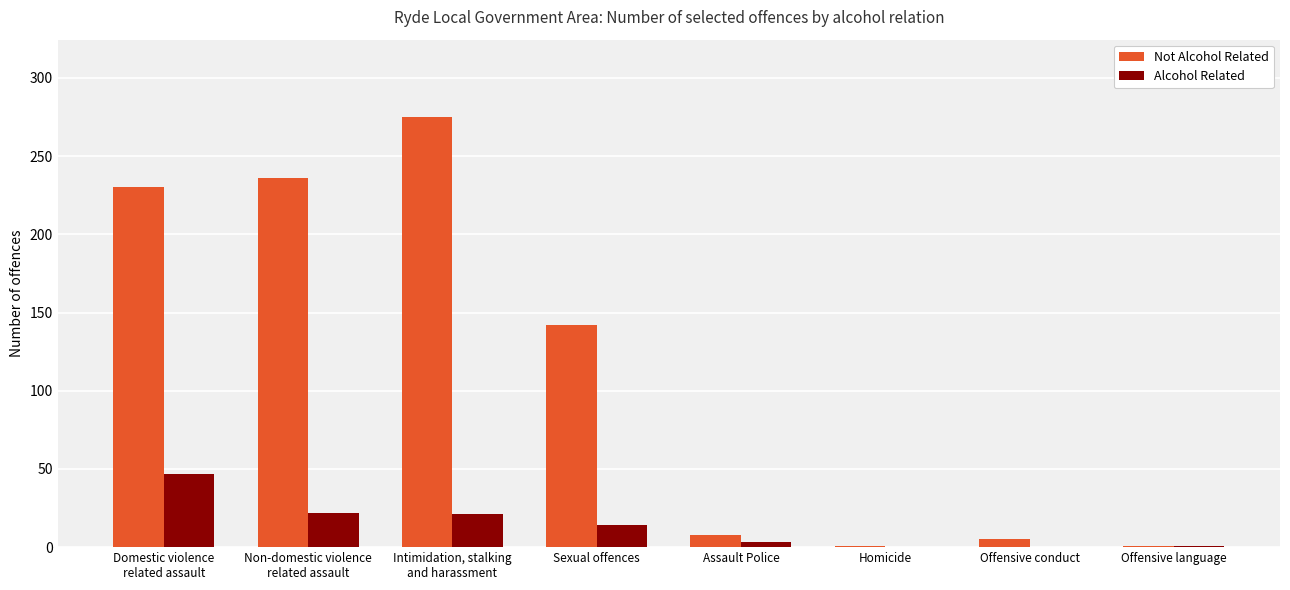

The Alcohol Related series shows 21 at Intimidation, stalking
and harassment. True or false?

True